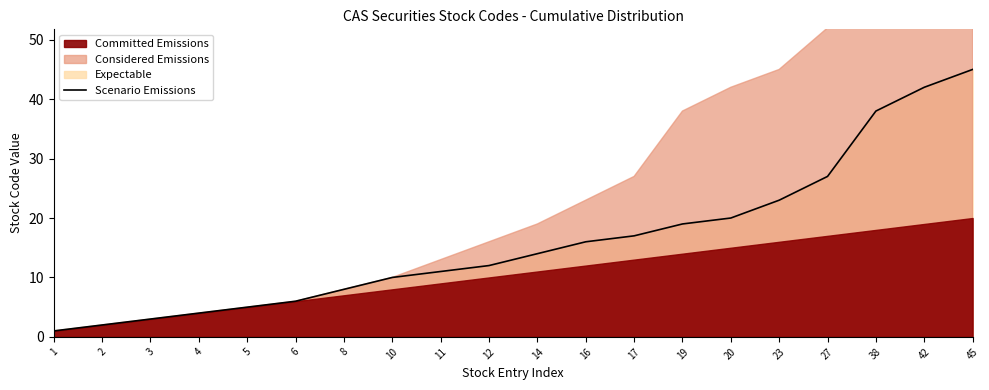

What is the maximum value shown in the chart?

45